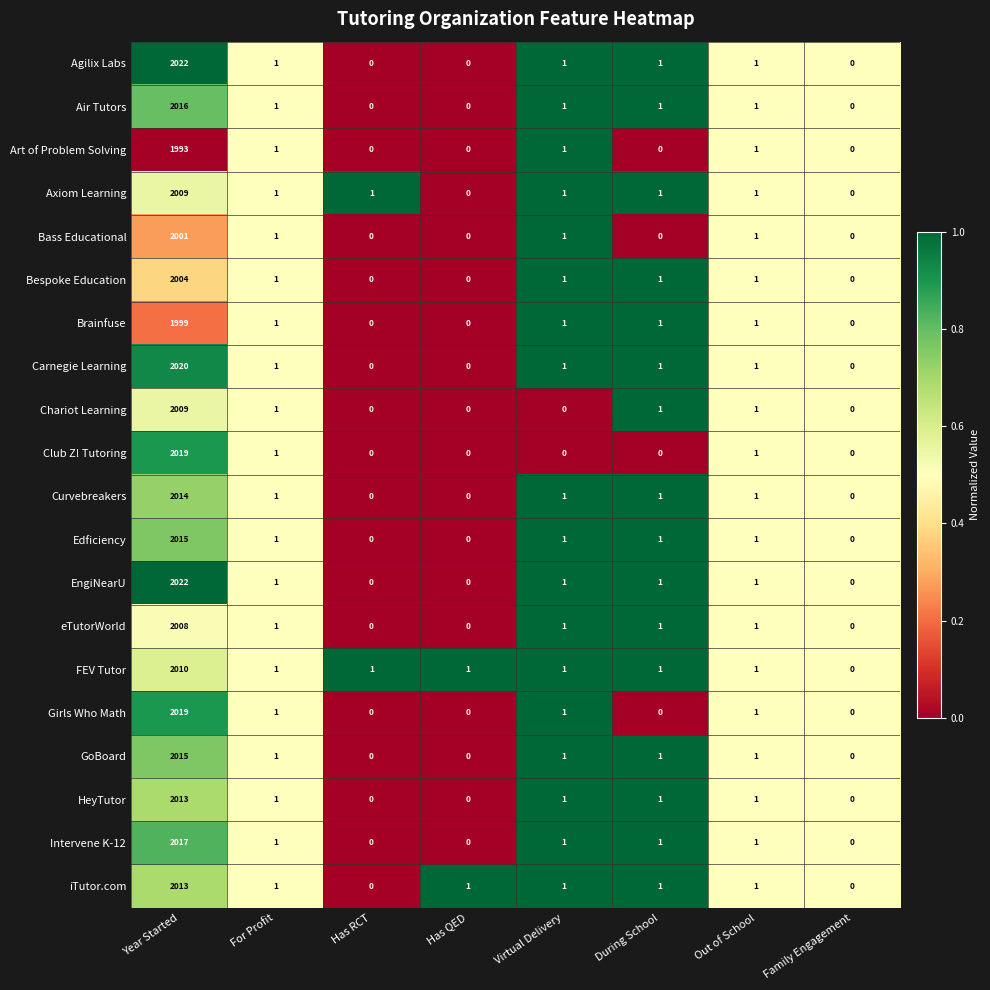

The eTutorWorld series shows 2 at For Profit. True or false?

False